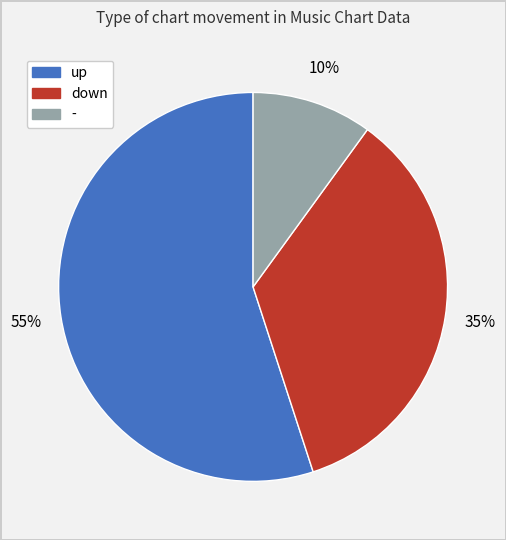

To the nearest percent, what portion does up represent?

55%